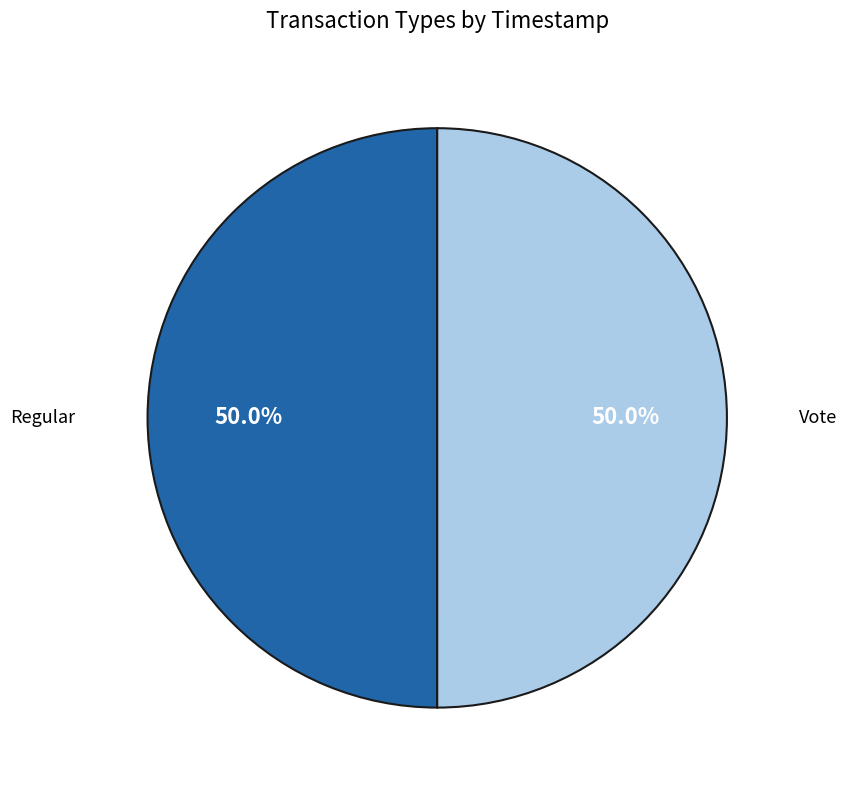

How many slices are in this pie chart?

2